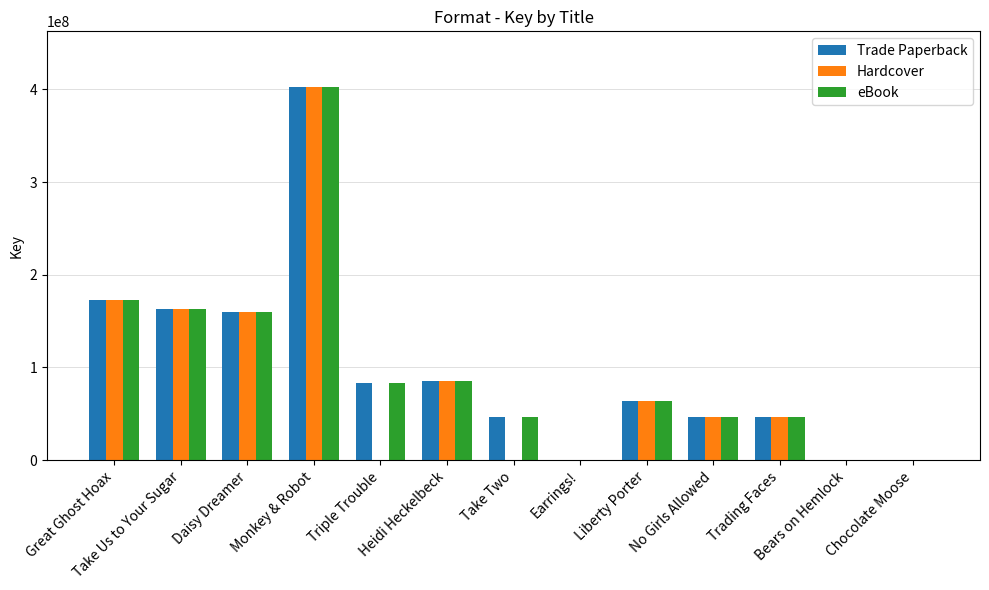

What is the highest value of the eBook series?

402172595